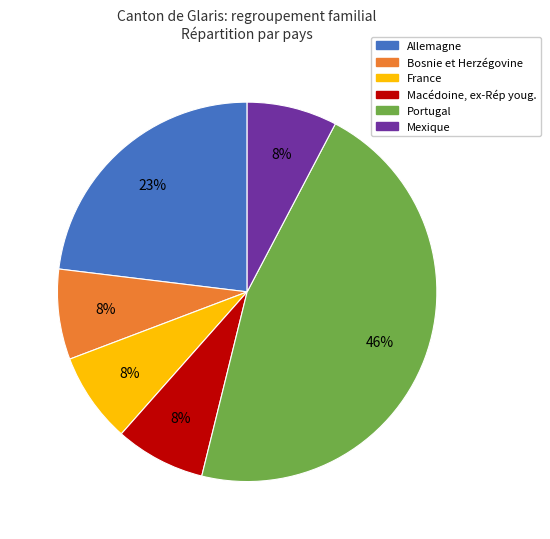

To the nearest percent, what percentage of the pie is Mexique?

8%